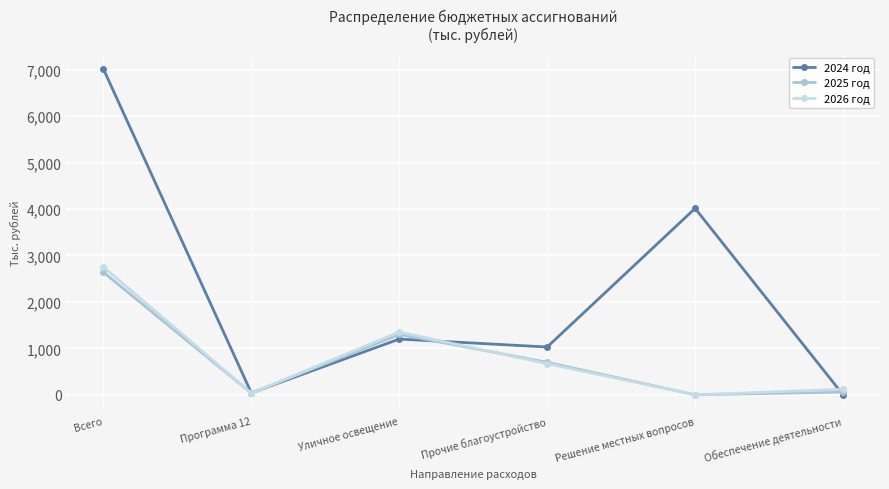

Where does the 2026 год series first go above 670?

Всего